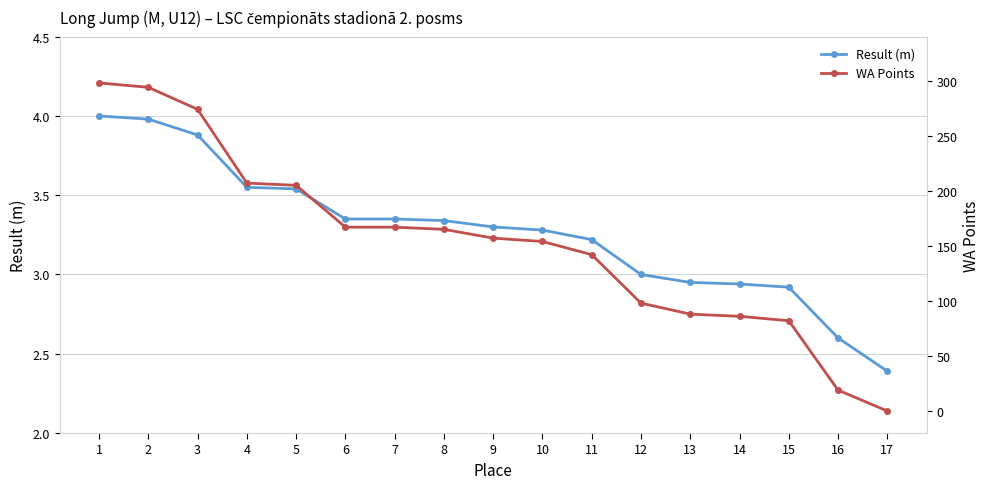

Where does the Result (m) series first go above 3?

1